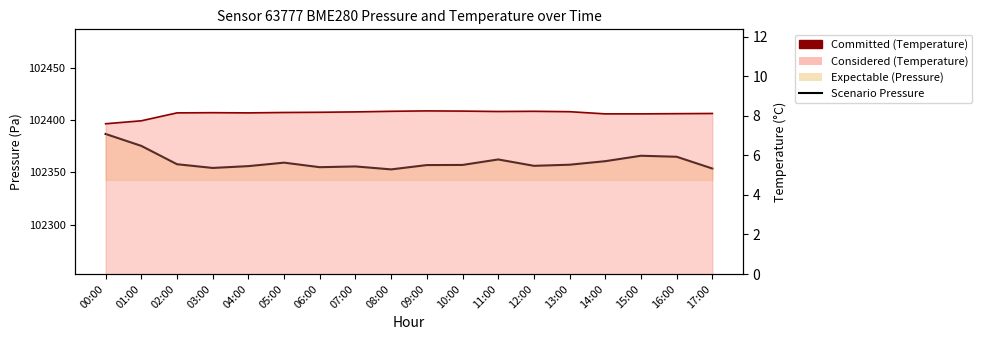

What is the difference between the maximum and second lowest values in the Scenario Pressure series?

33.0